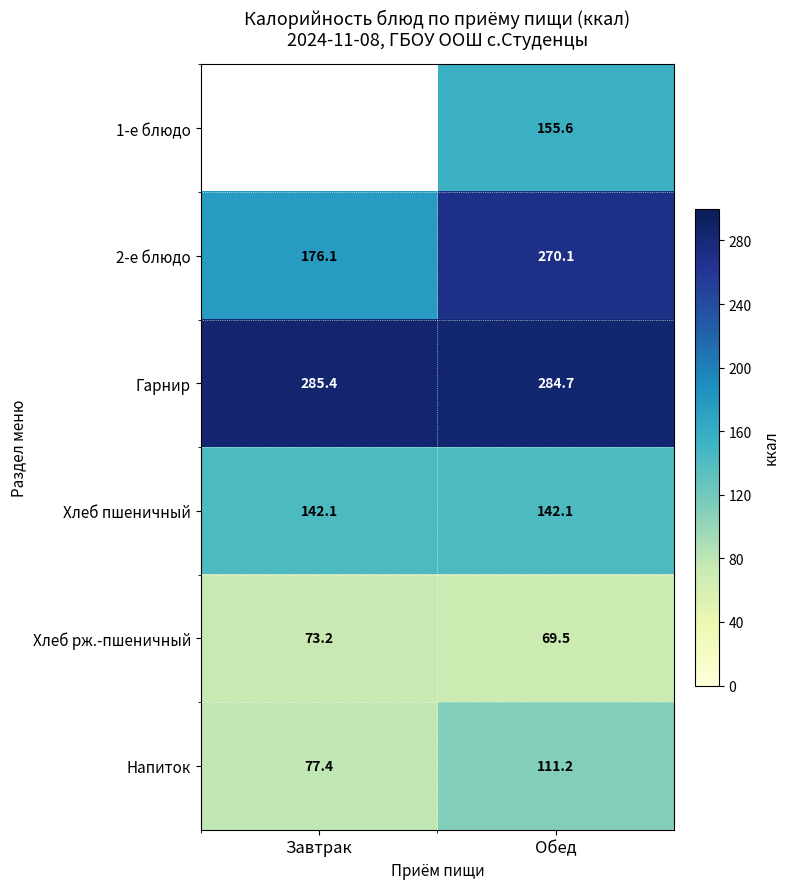

What is the highest value of the 2-е блюдо series?

270.1